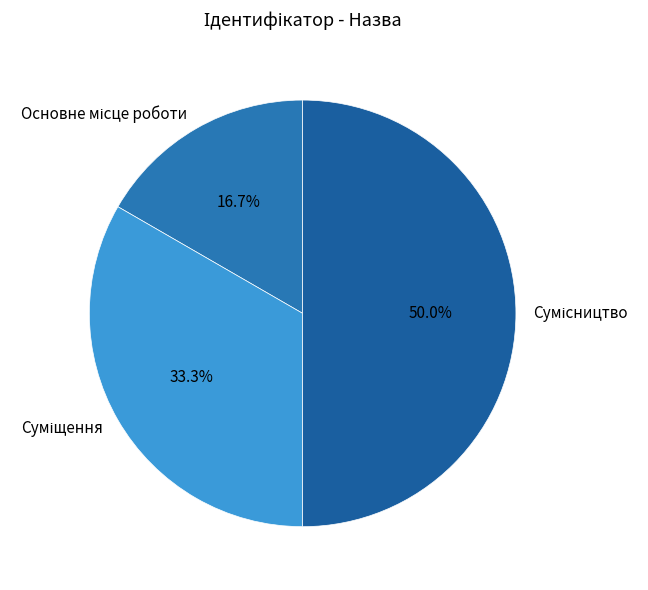

Count the number of slices in the pie.

3